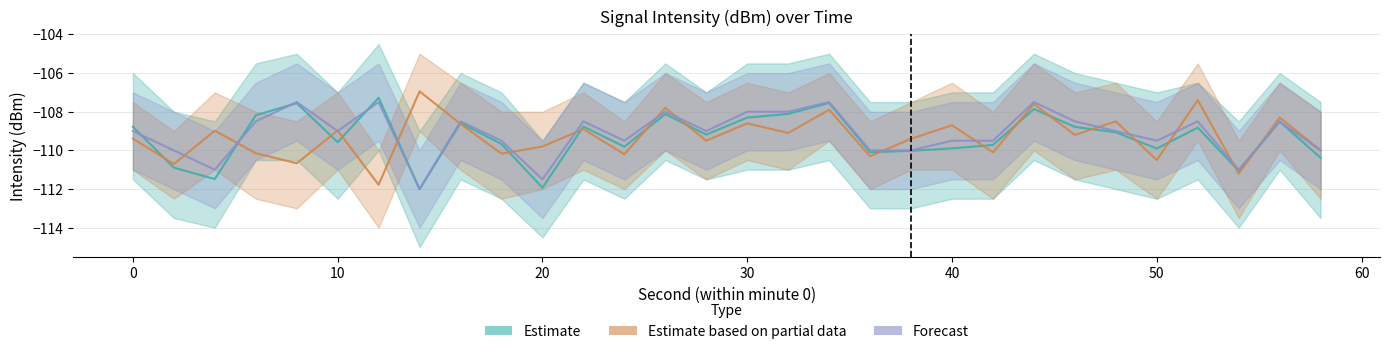

What is the difference between the maximum and minimum values in the Estimate series?

4.7